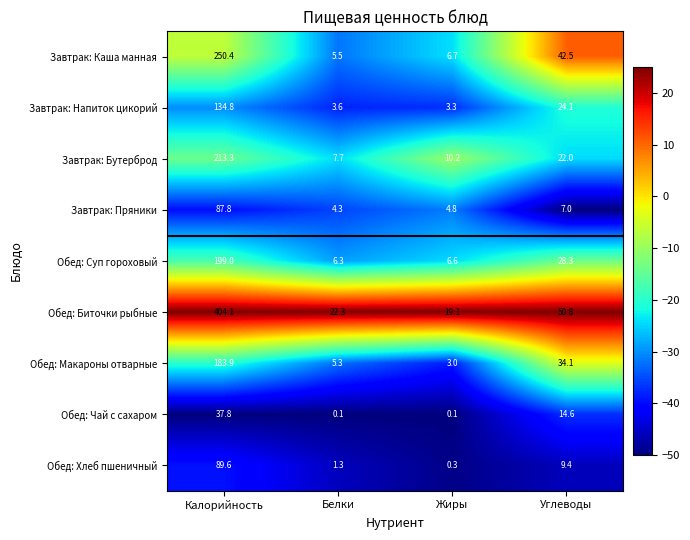

What is the maximum value for Завтрак: Каша манная?

250.4